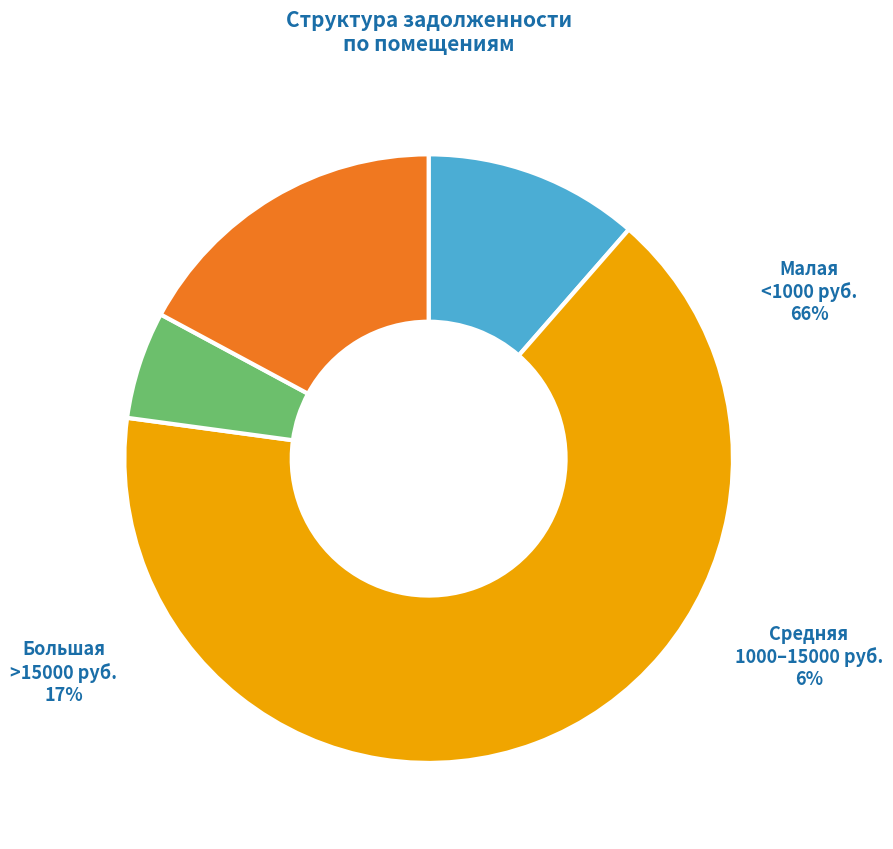

Does any single category account for the majority?

Yes